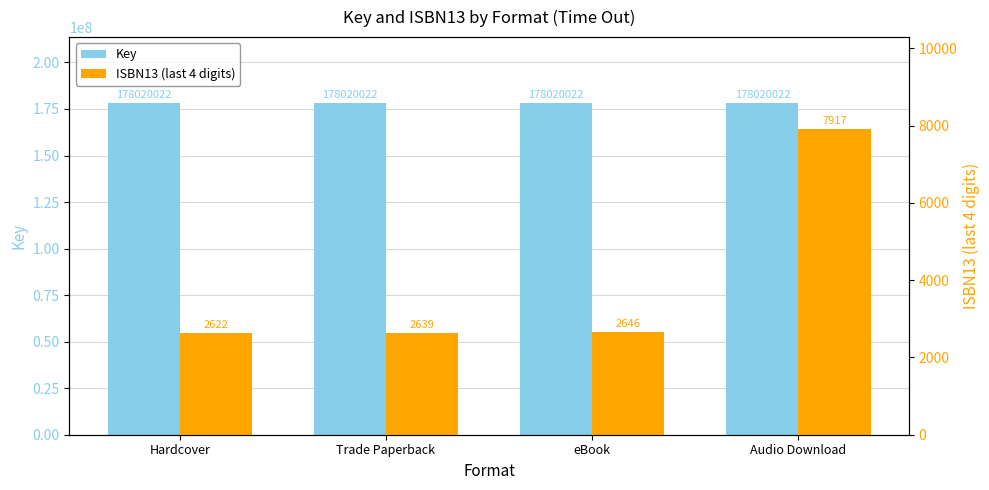

Rank the series by their maximum value, from lowest to highest.

ISBN13 (last 4 digits), Key